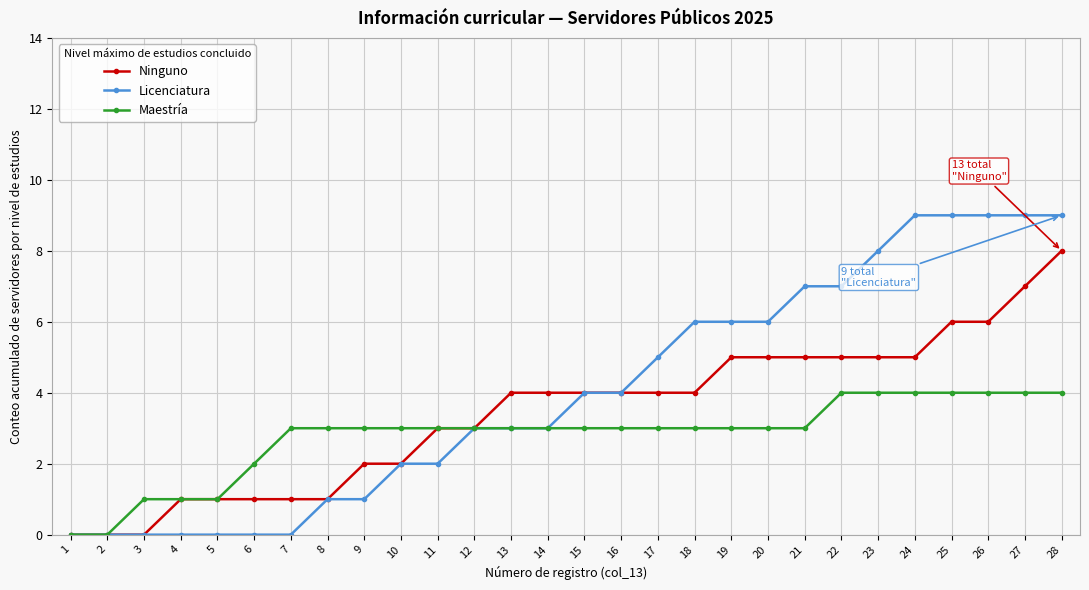

At which category is the sum across all series the highest?

28